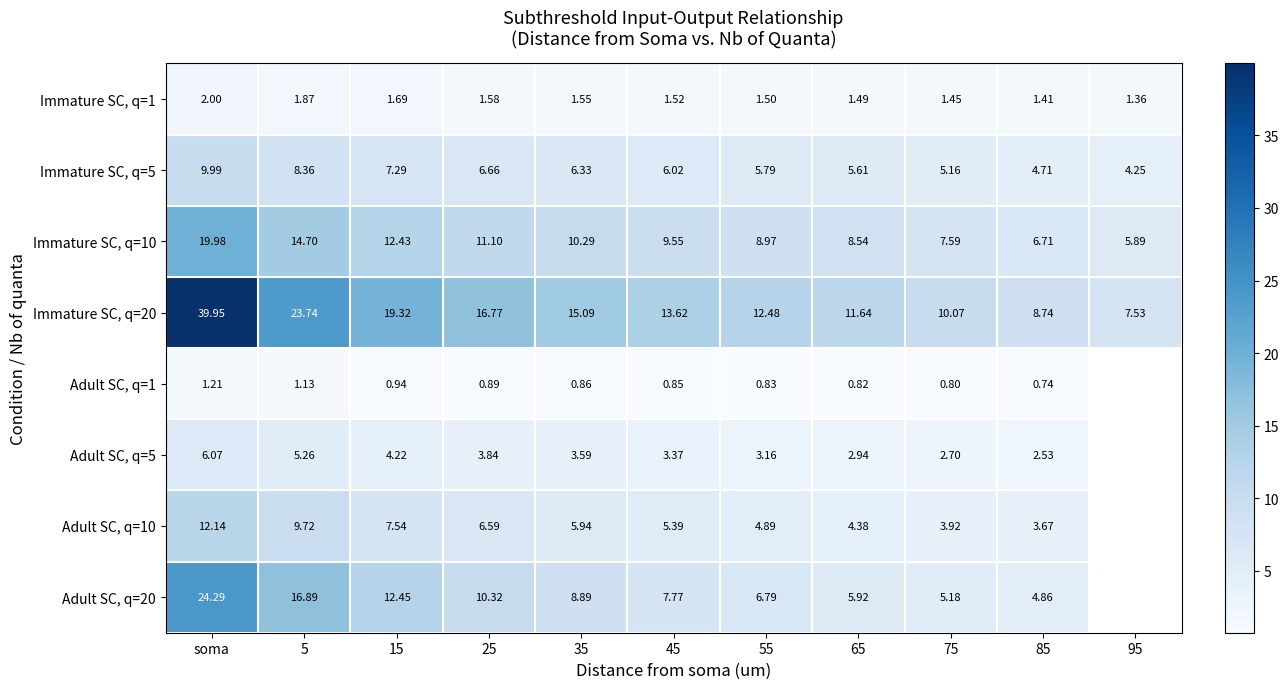

The Immature SC, q=20 series shows 8.7 at 85. True or false?

True